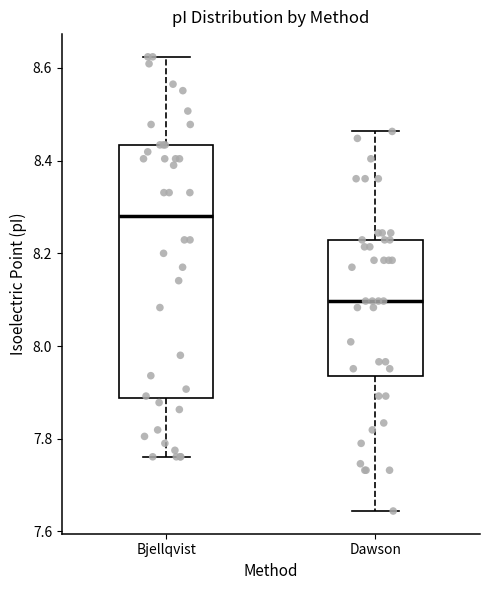

Which box's median line is the highest?

Bjellqvist